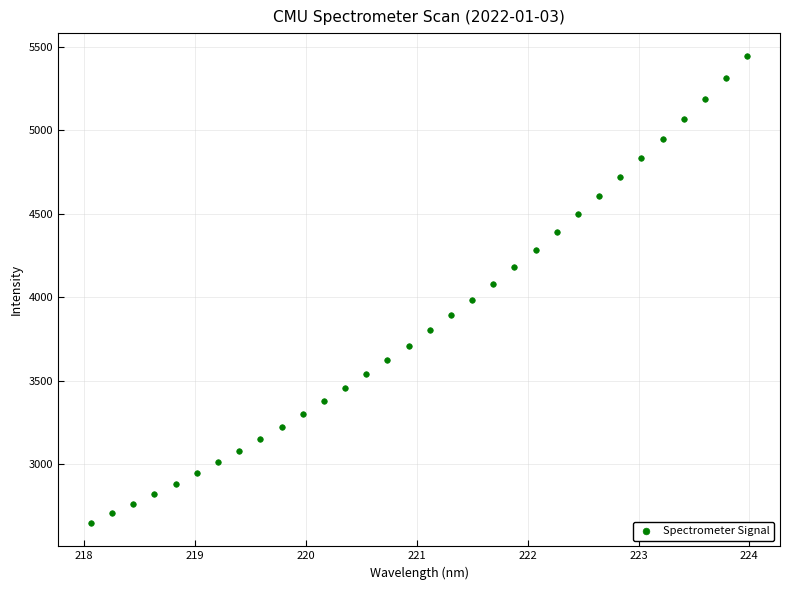

What is the range of X values (max minus min)?

5.9